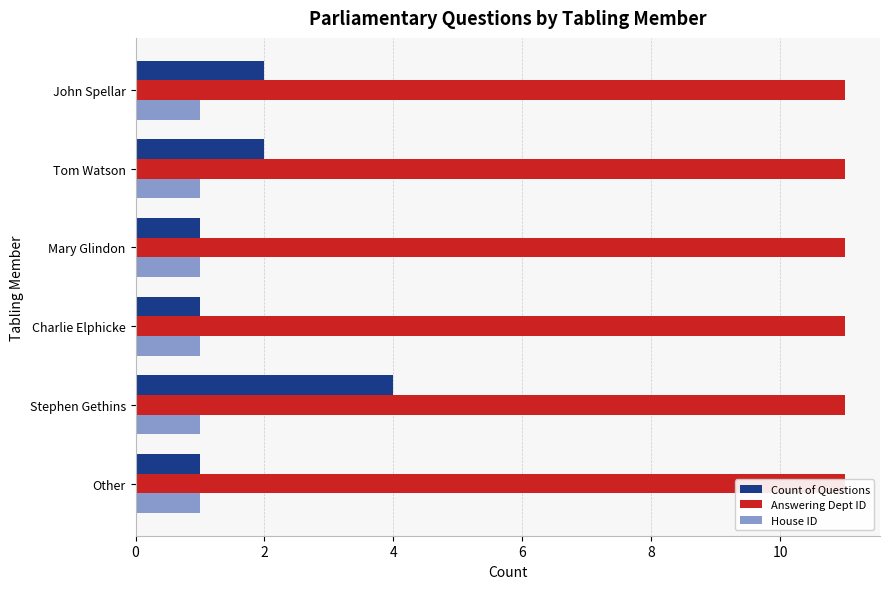

How many data points does each series have?

6